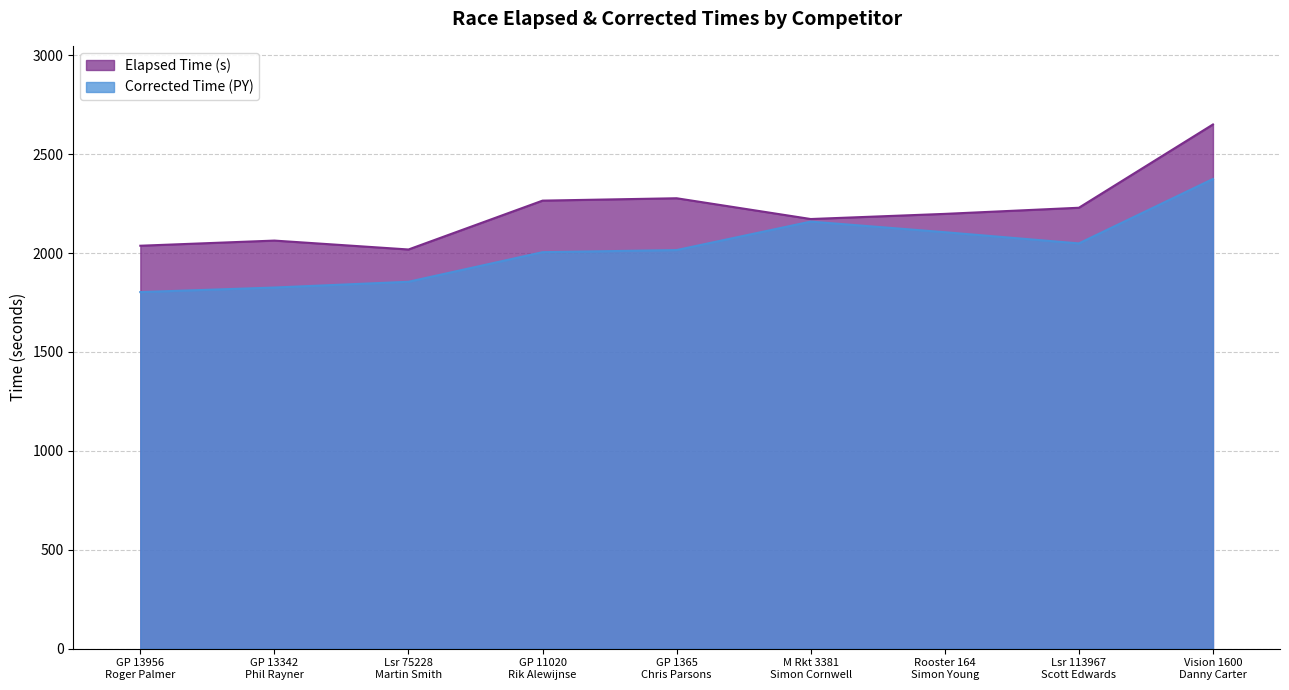

At how many categories does at least one series exceed 1946?

9